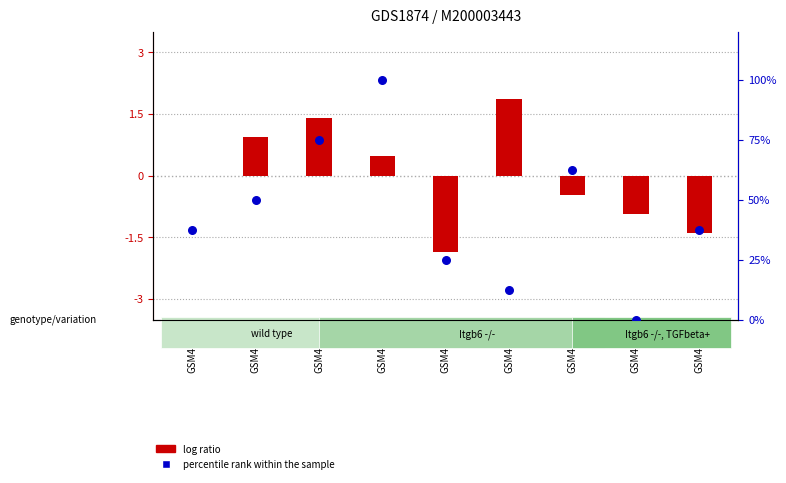

At how many categories does at least one series exceed 54?

3